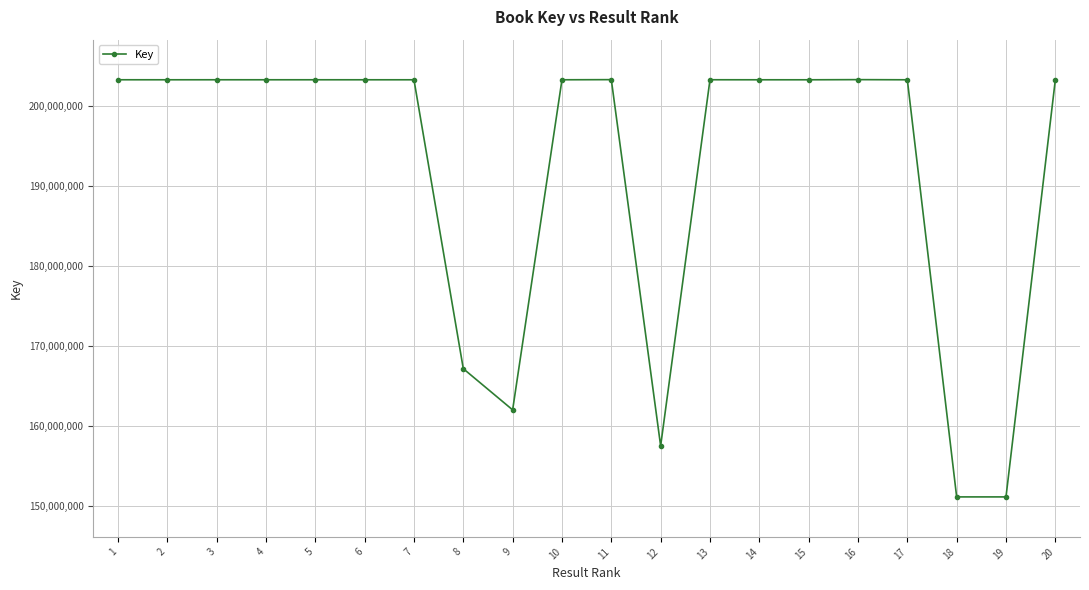

What is the value of the 1st point from the left?

203273359